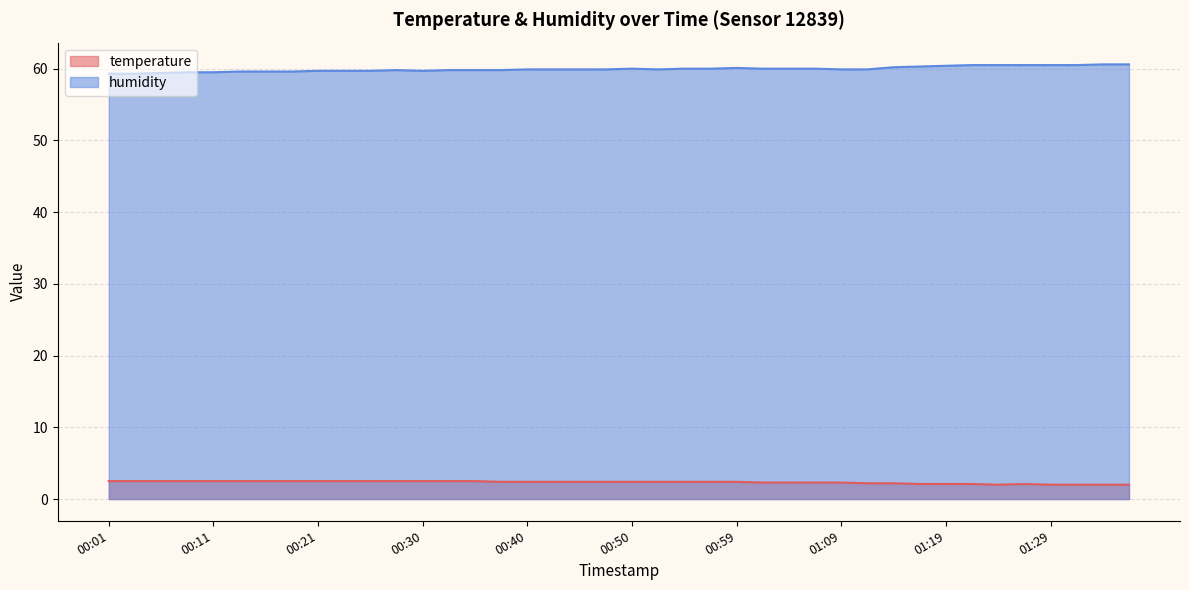

The value of temperature at 00:06 is 1.0. True or false?

False